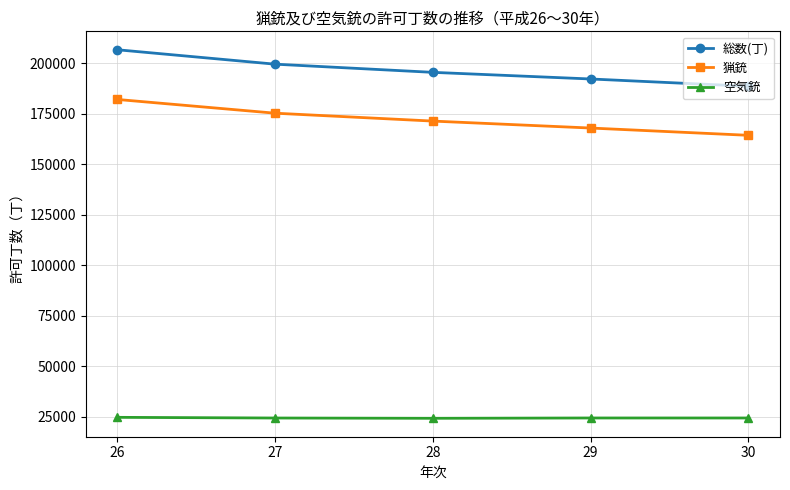

Between 28 and 29, which series saw the biggest shift?

猟銃